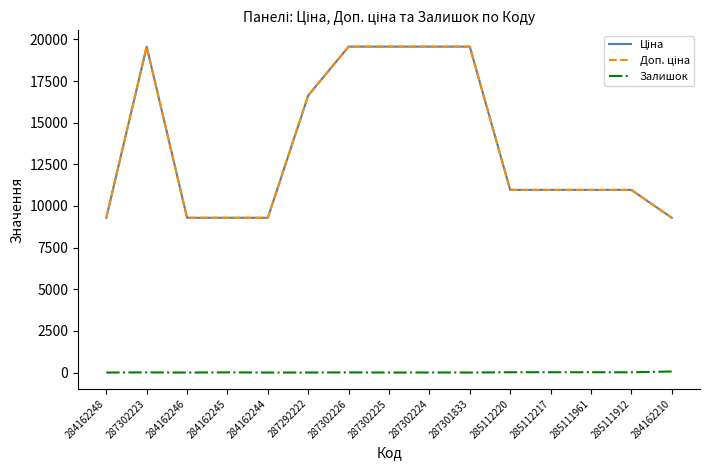

Is the value of Ціна at 284162210 greater than the value of Доп. ціна at 287301833?

No